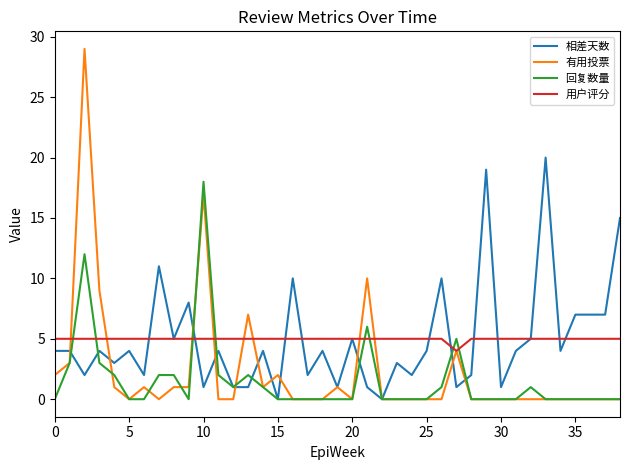

How many lines are shown in the chart?

4